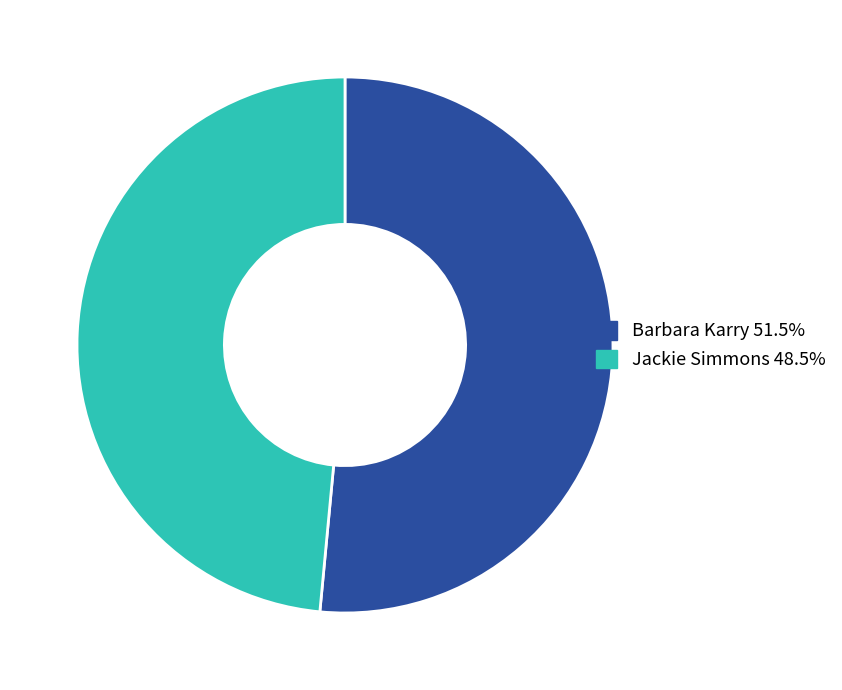

Combined, do Barbara Karry and Jackie Simmons account for over 50%?

Yes